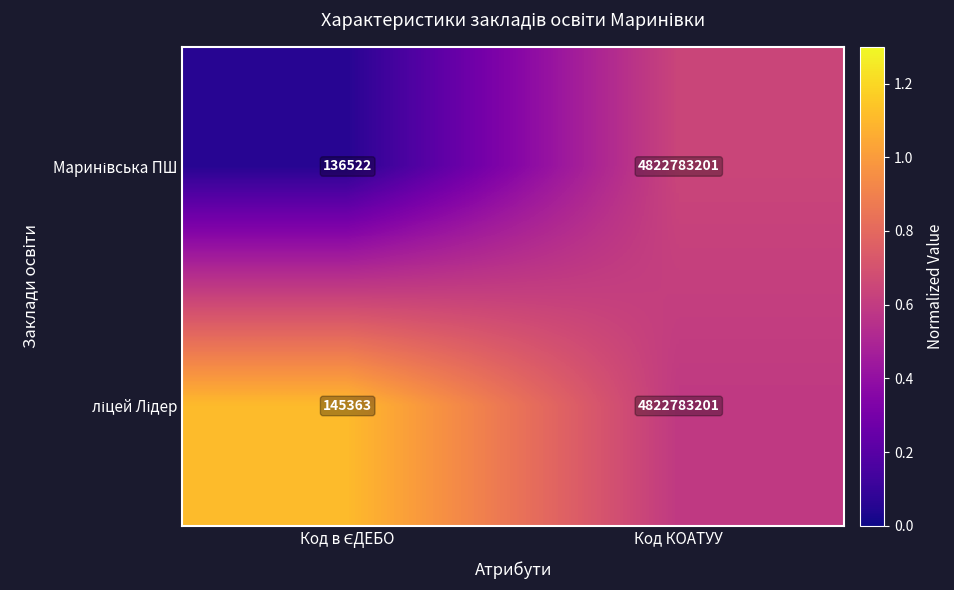

At which category is the sum across all series the highest?

Код КОАТУУ